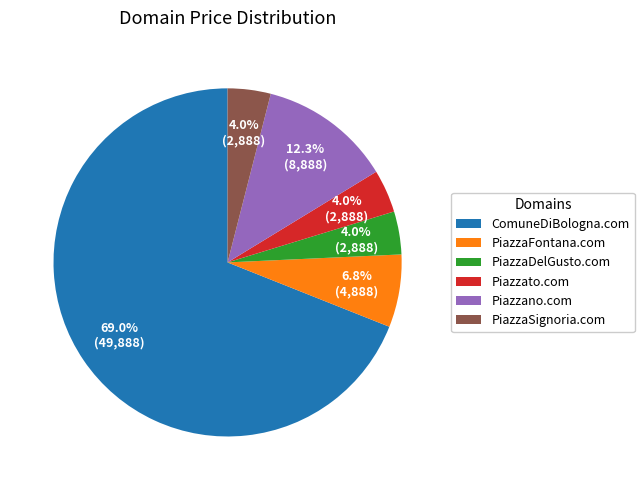

To the nearest percent, what percentage of the pie is PiazzaDelGusto.com?

4%